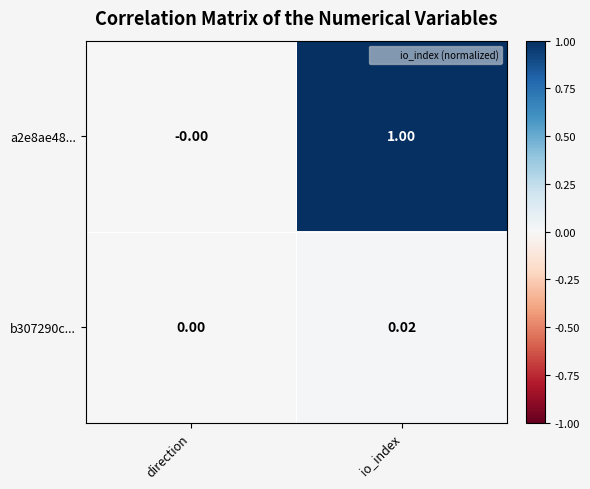

At which label is b307290c... closest to 0?

direction